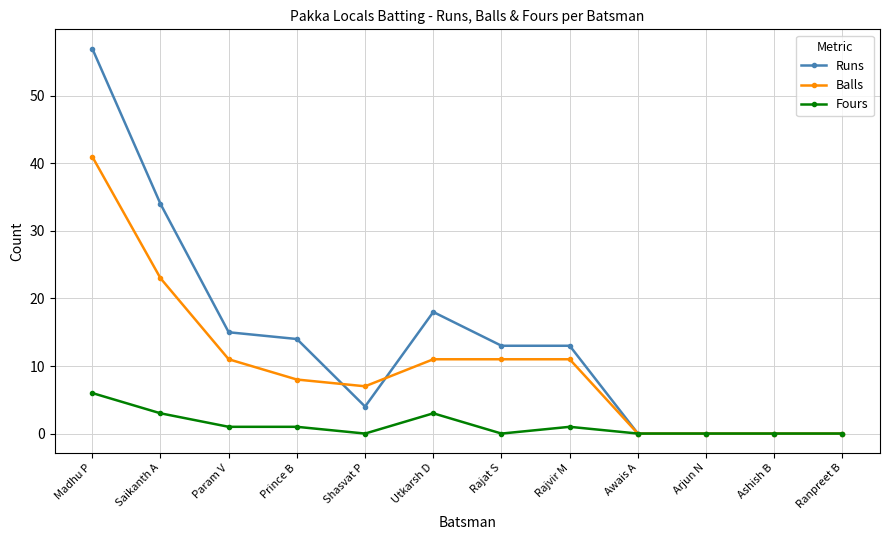

What is the sum of the Runs values at Arjun N and Rajvir M?

13